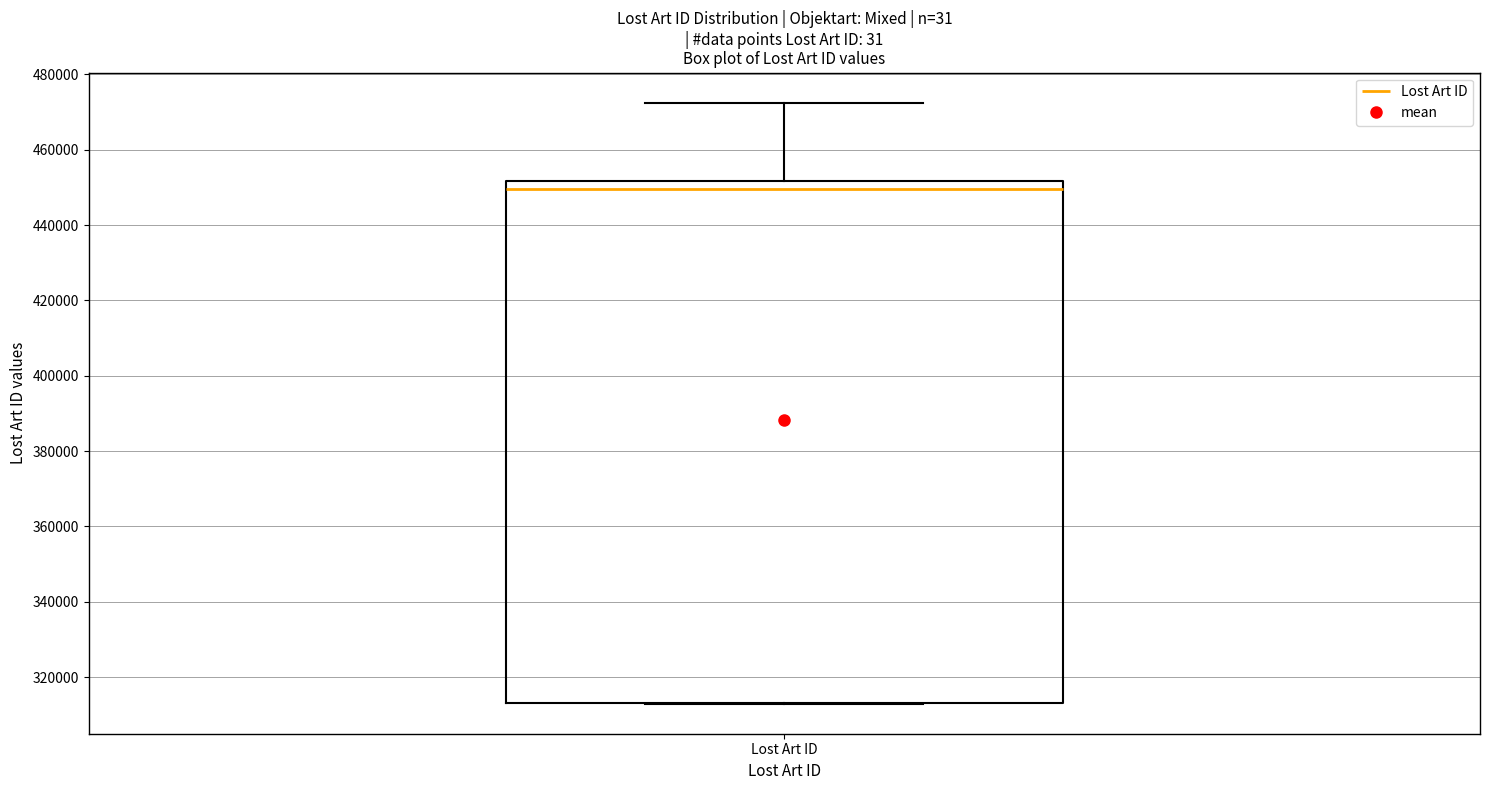

Where does the upper whisker of the box for Lost Art ID end on the y-axis? The values are not printed on the chart, so give them approximately, as read against the axis.

472000